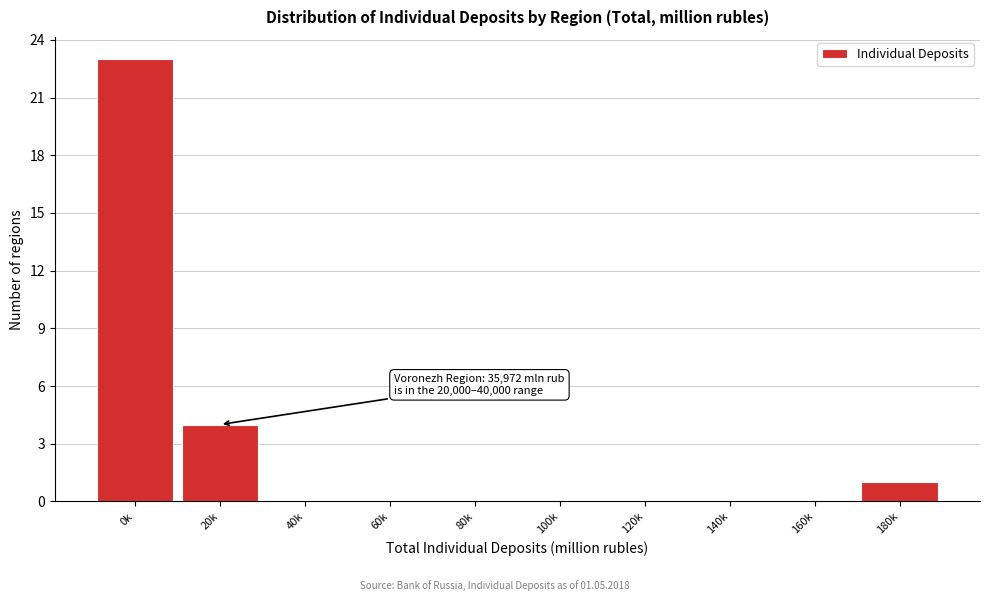

What is the sum of all values?

28